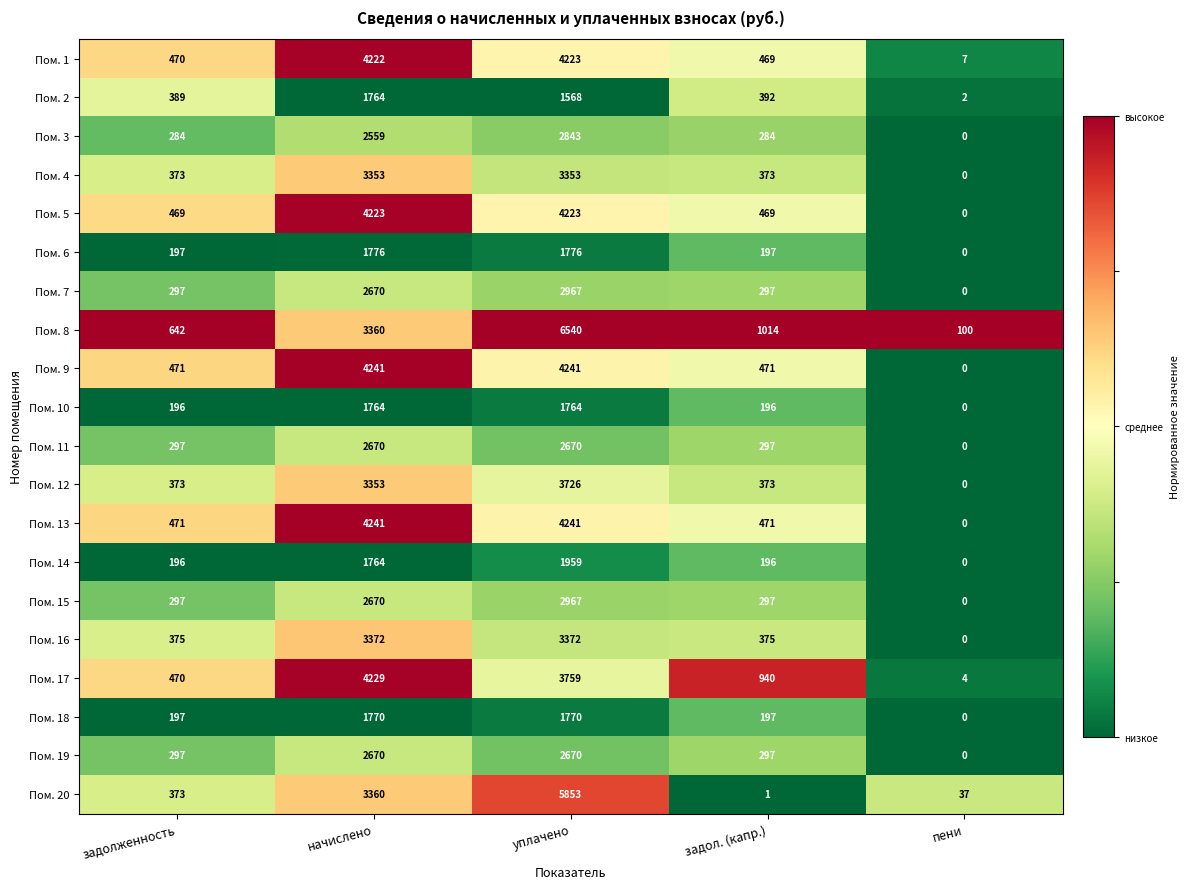

What is the sum of all Пом. 1 values?

9391